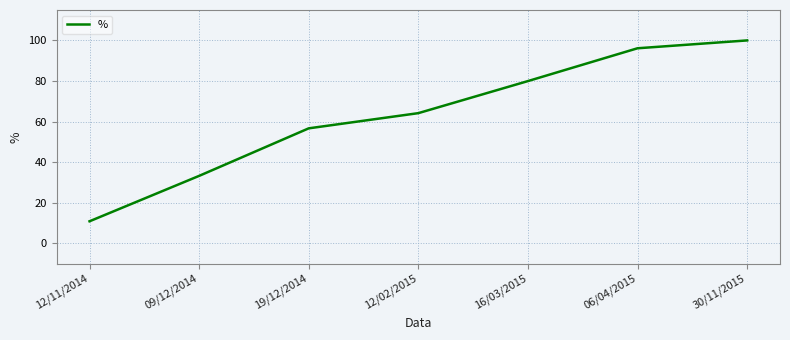

Count the number of categories in the chart.

7